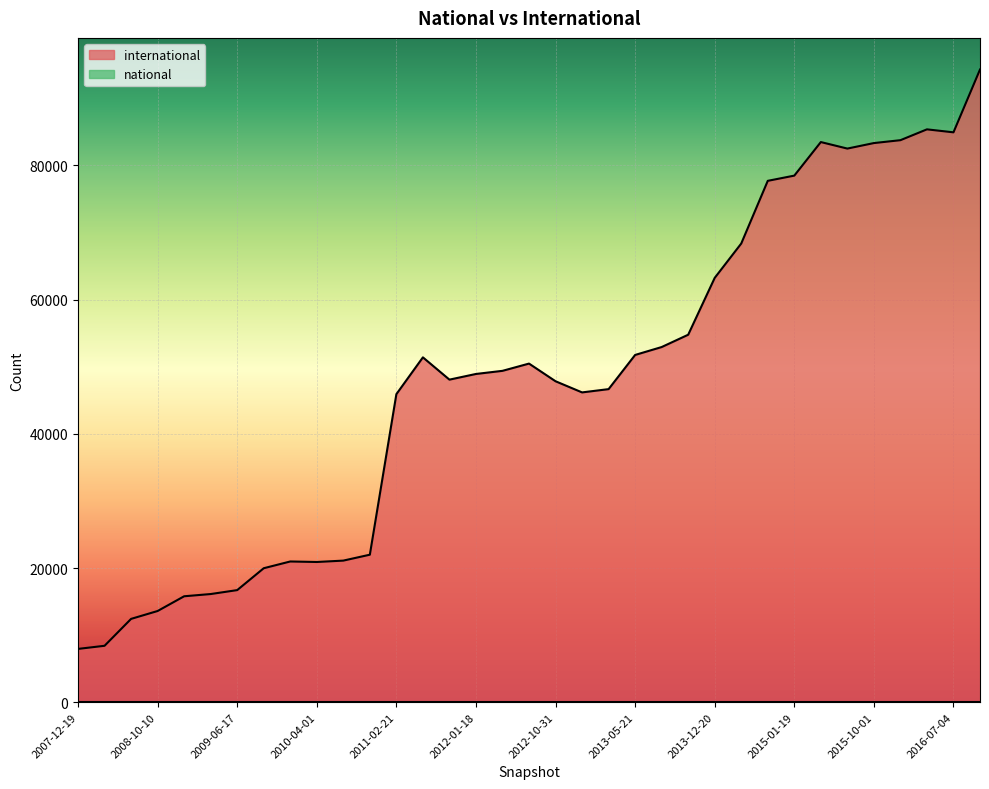

At which category does the data reach its first local peak?

2010-04-01